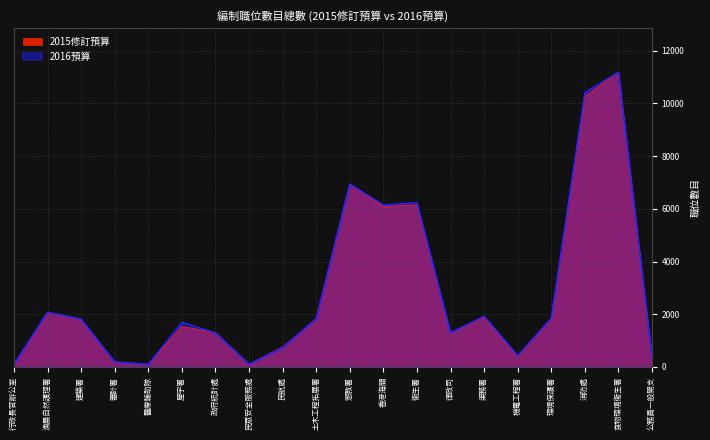

Rank the series by their average value, from lowest to highest.

2015修訂預算, 2016預算